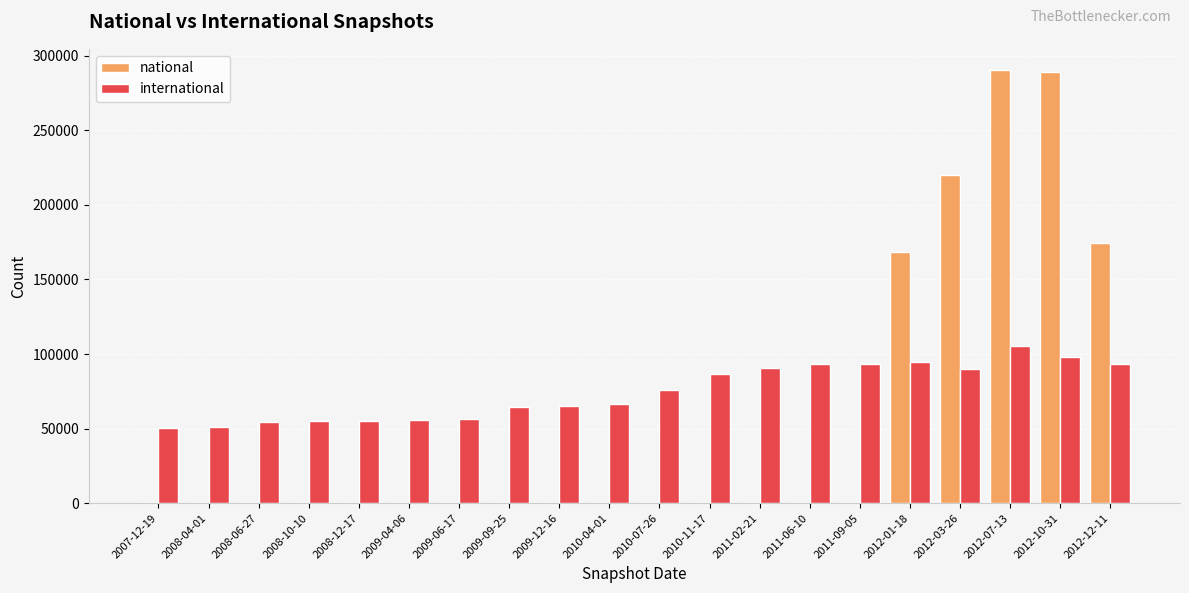

Where is international nearest to the value 78017?

2010-07-26